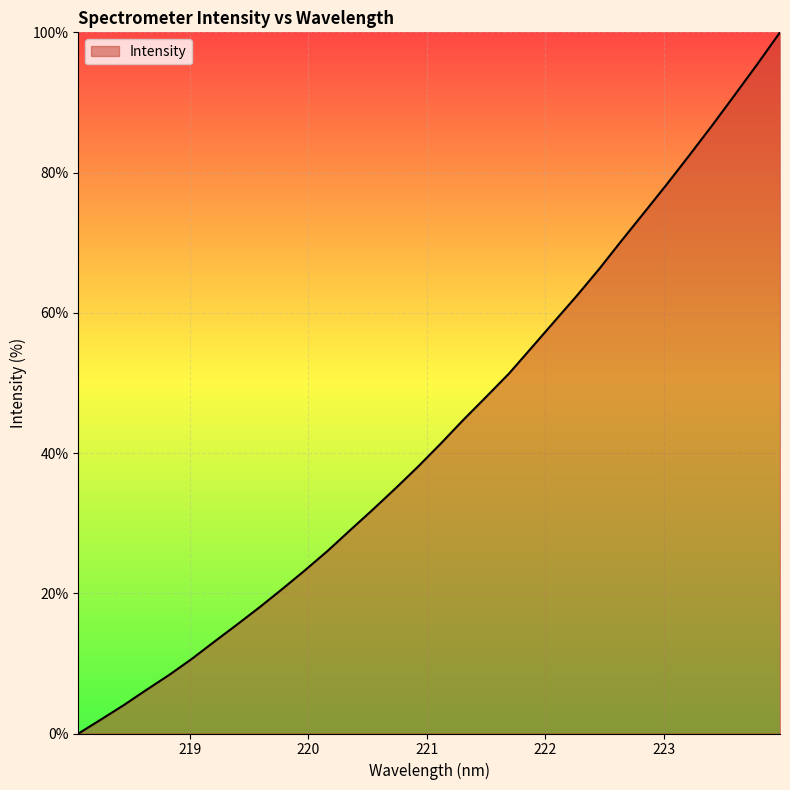

What is the greatest value displayed?

100.0